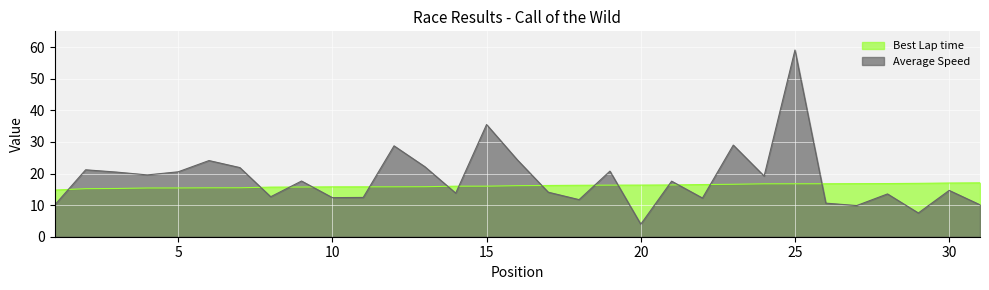

Reading left to right, list all the values displayed in this chart.

Best Lap time: 14.8	15.2	15.3	15.4	15.4	15.5	15.5	15.7	15.7	15.8	15.8	15.8	15.8	16.0	16.0	16.2	16.2	16.3	16.3	16.3	16.4	16.5	16.6	16.7	16.7	16.8	16.8	16.8	16.9	17.0	17.0
Average Speed: 10.1	21.2	20.5	19.6	20.5	24.1	21.9	12.7	17.6	12.4	12.4	28.8	22.1	13.8	35.5	24.3	14.1	11.7	20.8	4.0	17.6	12.2	29.0	19.2	59.1	10.6	9.9	13.5	7.5	14.7	10.1